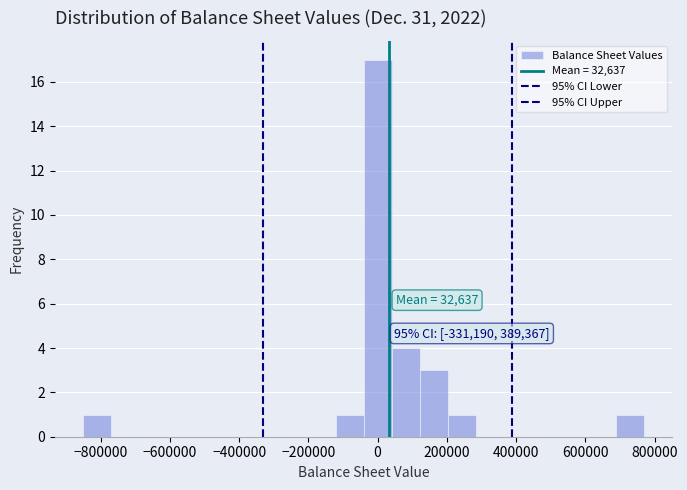

Which range on the x-axis has the tallest bar?

-40000 to 40000